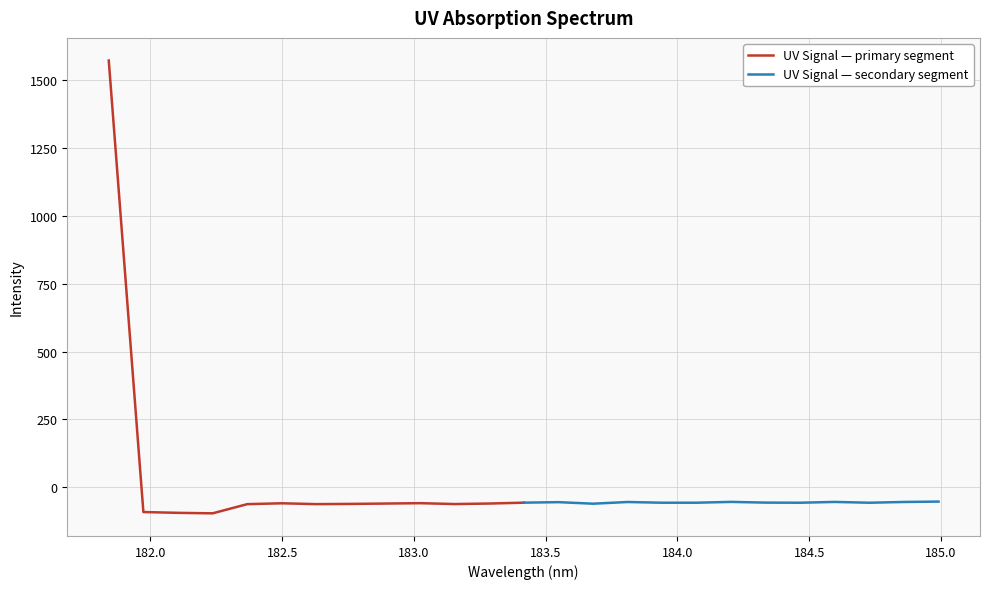

Is the value of UV Signal — primary segment at 183.0 greater than the value of UV Signal — secondary segment at 182.5?

No